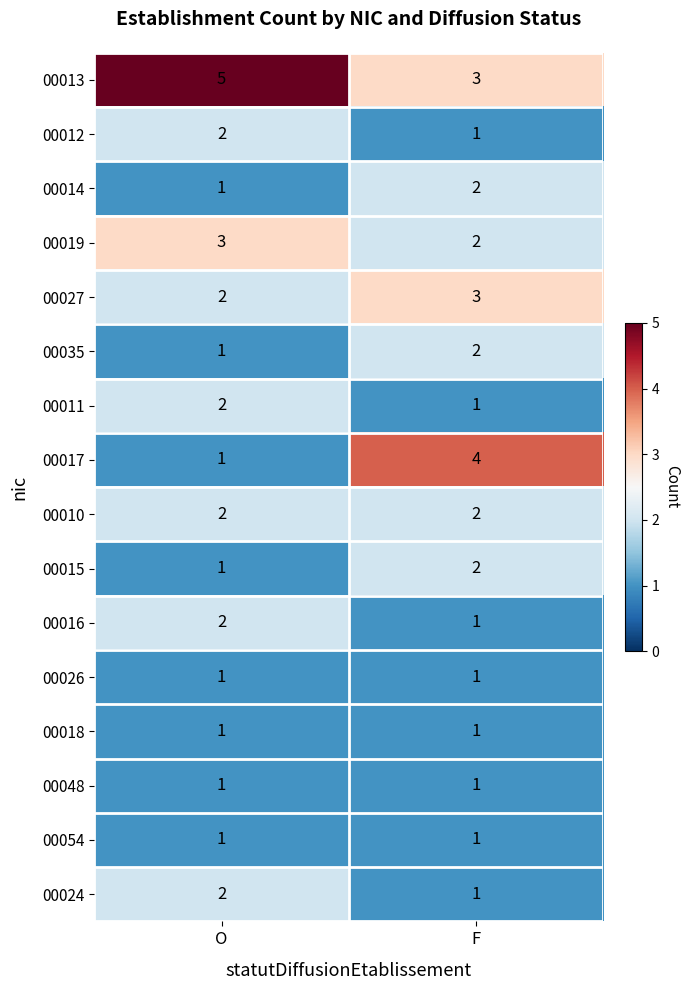

List the labels in order of 00024 value, largest first.

O, F